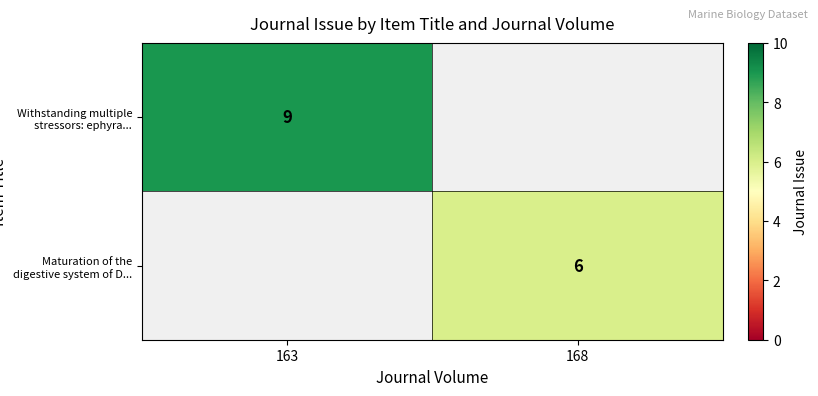

The Maturation of the digestive system of D... series shows 10 at 168. True or false?

False